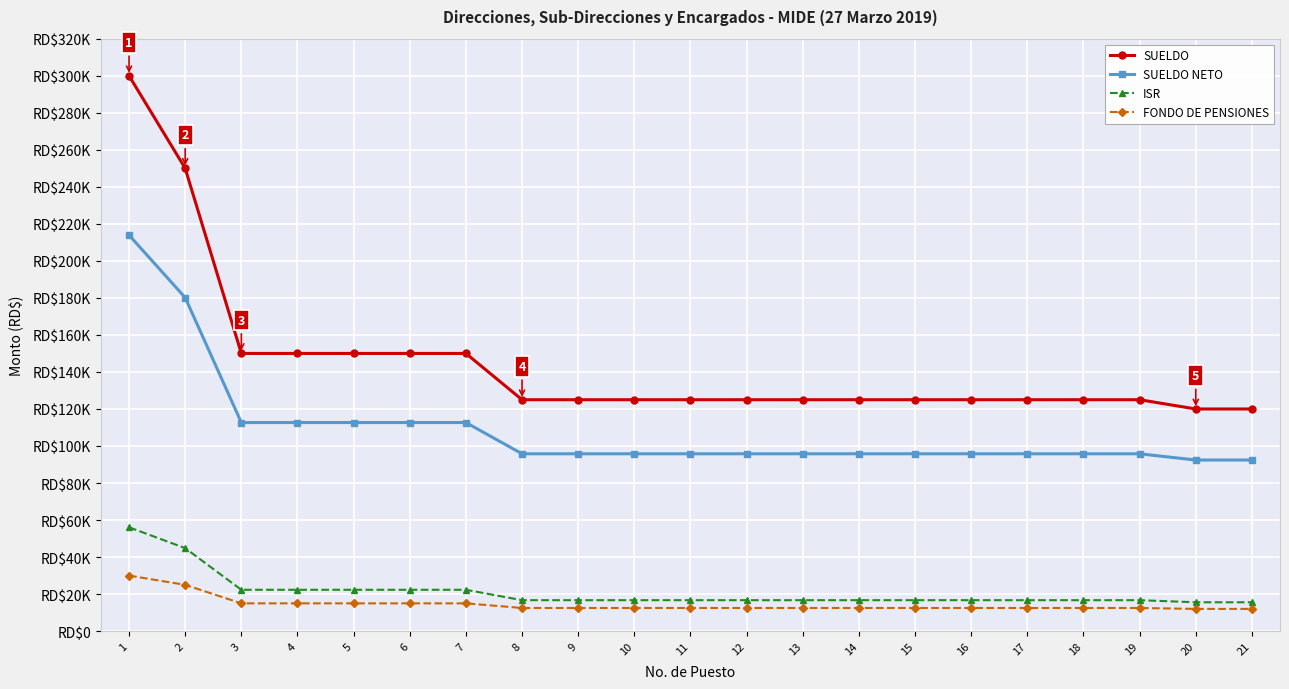

At how many categories does at least one series exceed 195977?

2